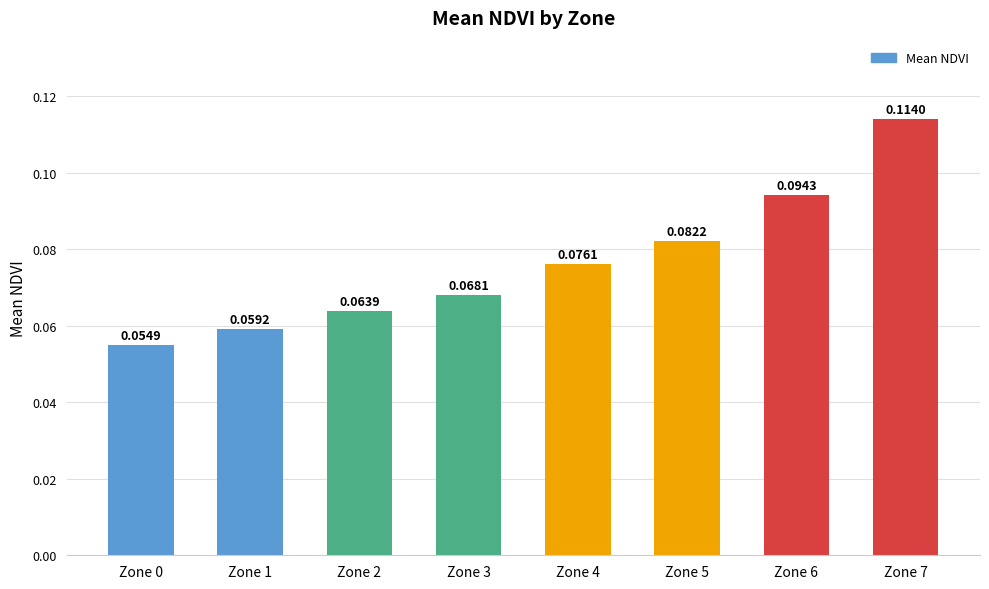

Rank the categories by value from highest to lowest.

Zone 7, Zone 6, Zone 5, Zone 4, Zone 3, Zone 2, Zone 1, Zone 0